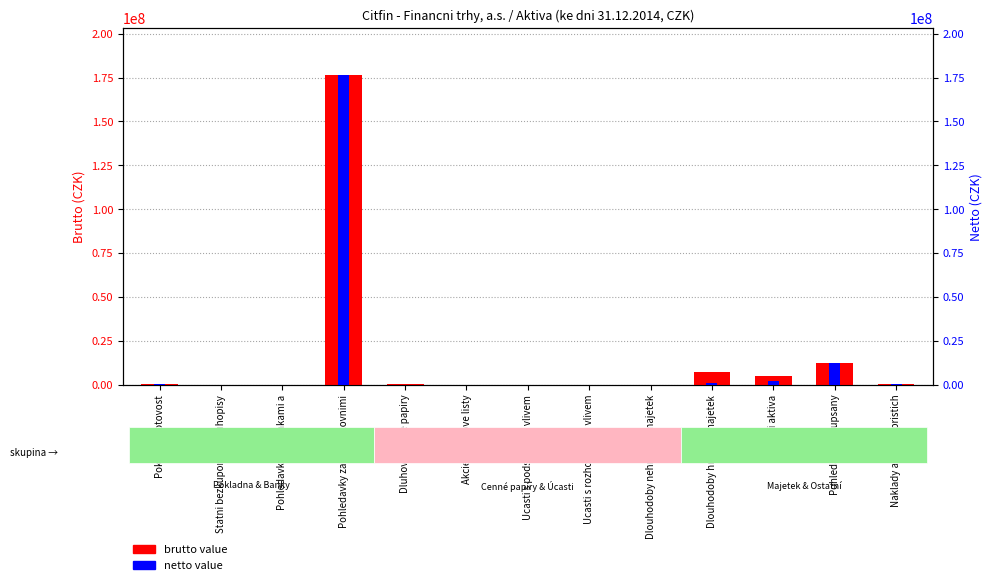

Does the chart contain any negative values?

No